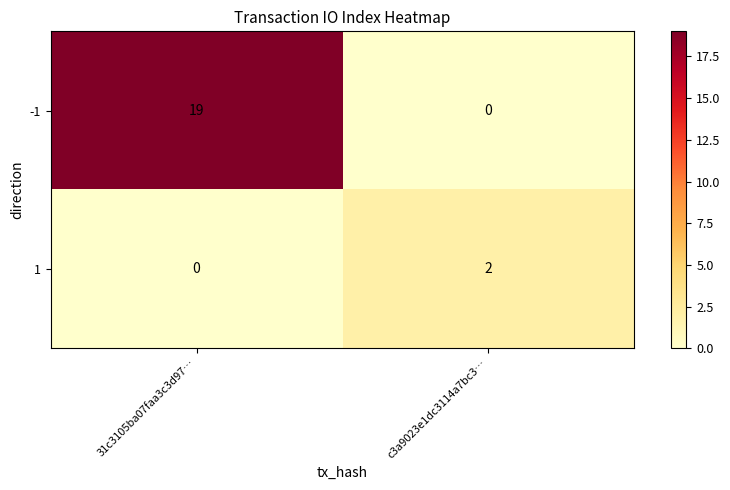

Reading left to right, list all the values displayed in this chart.

-1: 31c3105ba07faa3c3d97…=19	c3a9023e1dc3114a7bc3…=0
1: 31c3105ba07faa3c3d97…=0	c3a9023e1dc3114a7bc3…=2